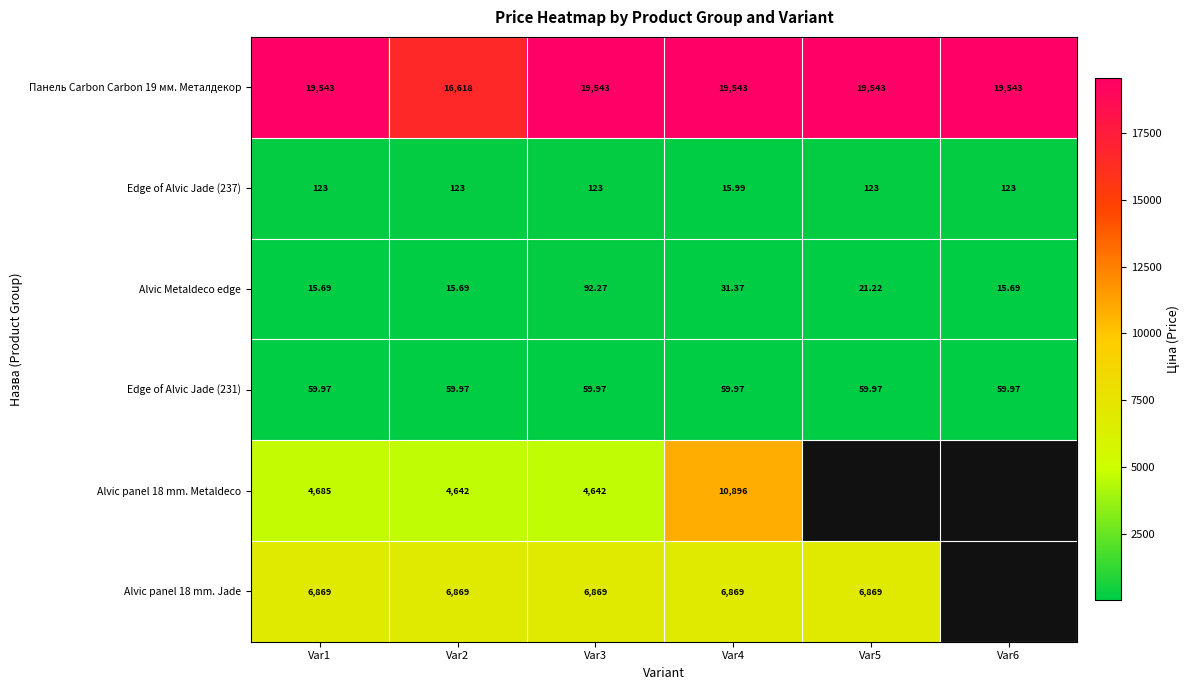

True or false: Alvic panel 18 mm. Jade has a value of 1967.4 at Var1.

False